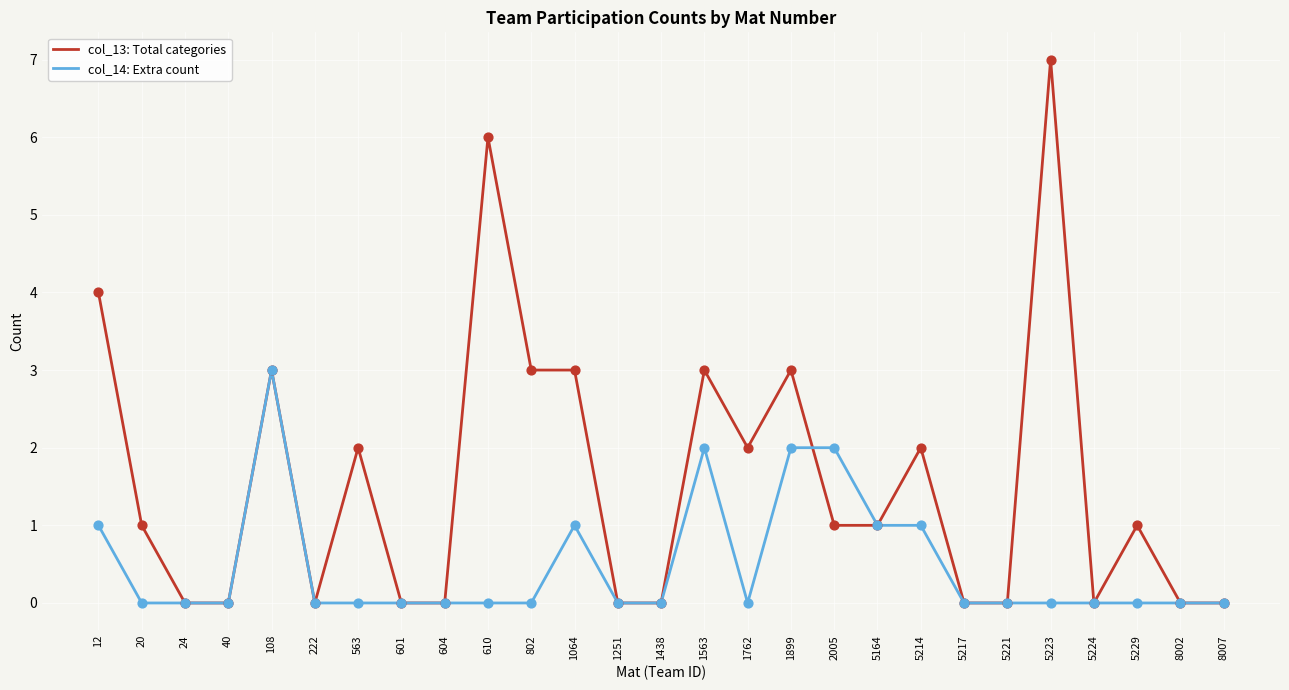

Which series has the largest total across all categories?

col_13: Total categories